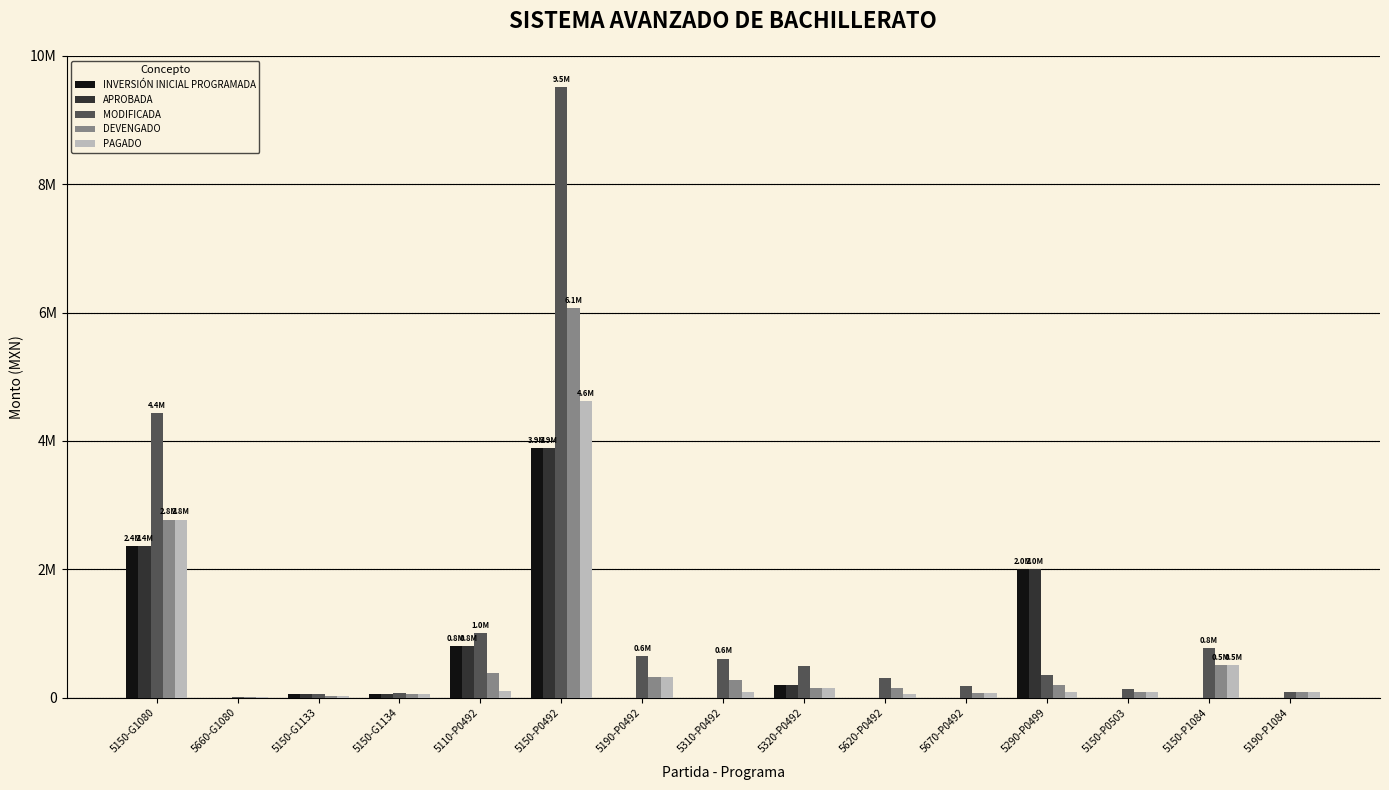

True or false: APROBADA has a value of 0.0 at 5190-P0492.

True